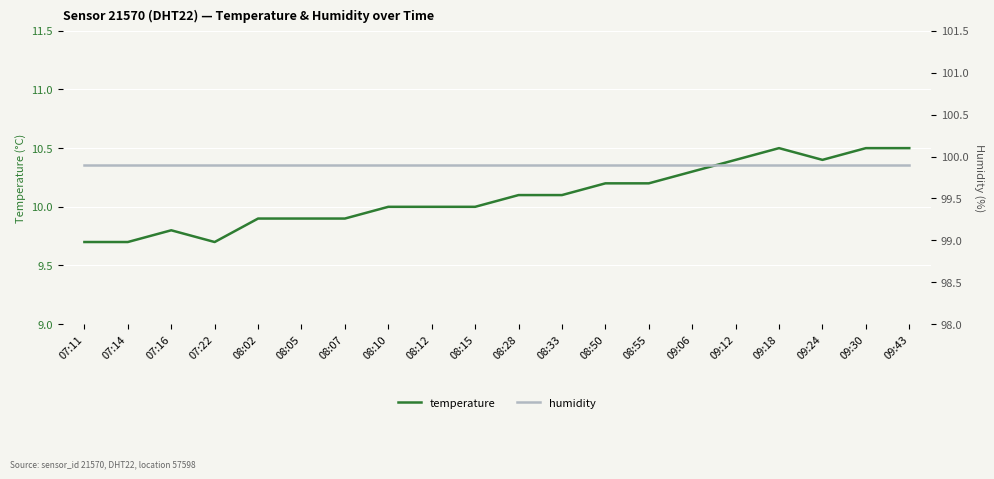

What is the label of the 11th point from the right?

08:15